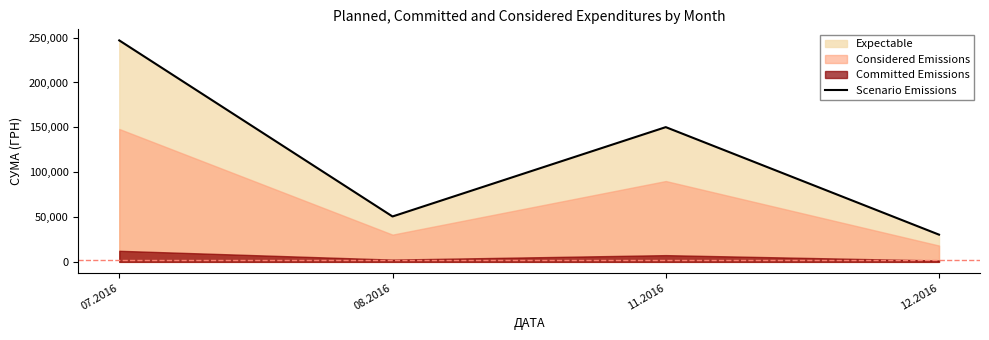

Where is the first local maximum for Scenario Emissions?

11.2016